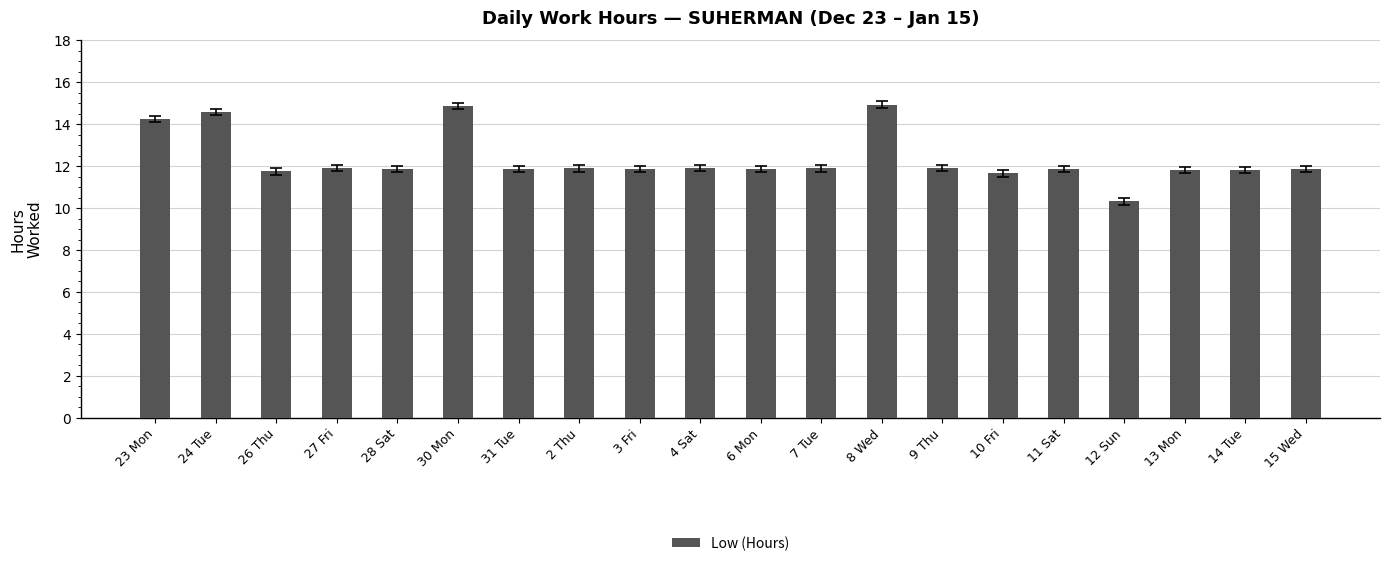

What is the difference between the maximum and second lowest values?

3.3